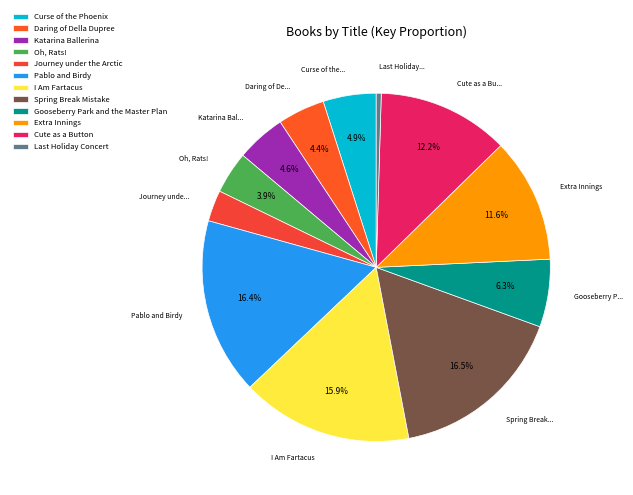

Is it true that Journey under the Arctic is 1% of the pie?

False